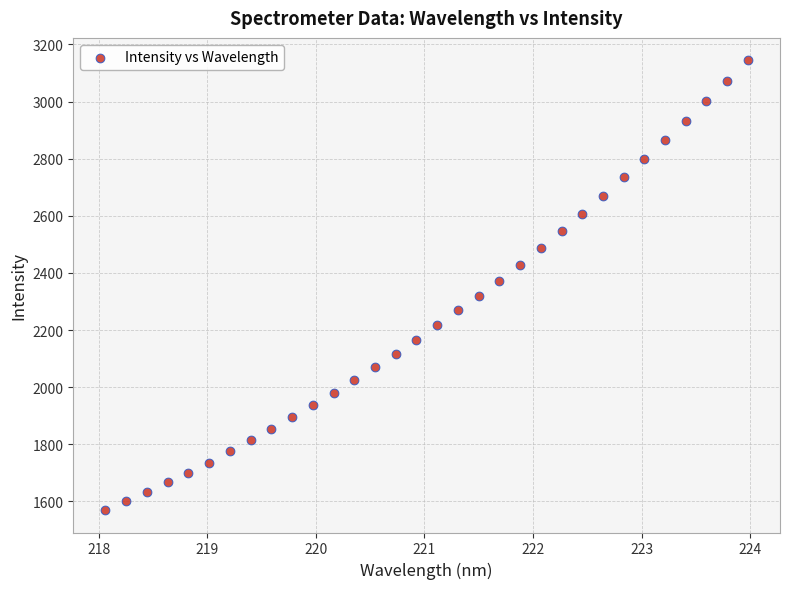

What is the range of X values (max minus min)?

5.9